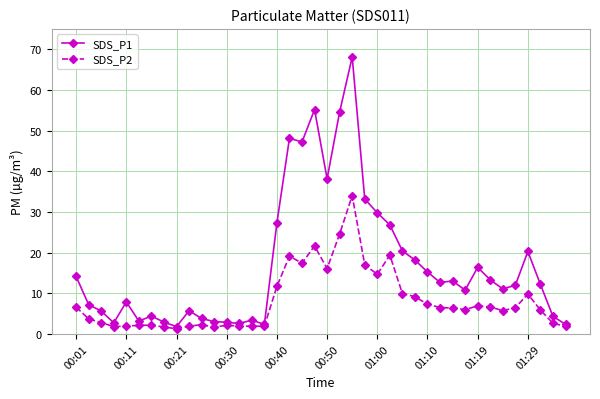

Which series has the widest spread of values?

SDS_P1